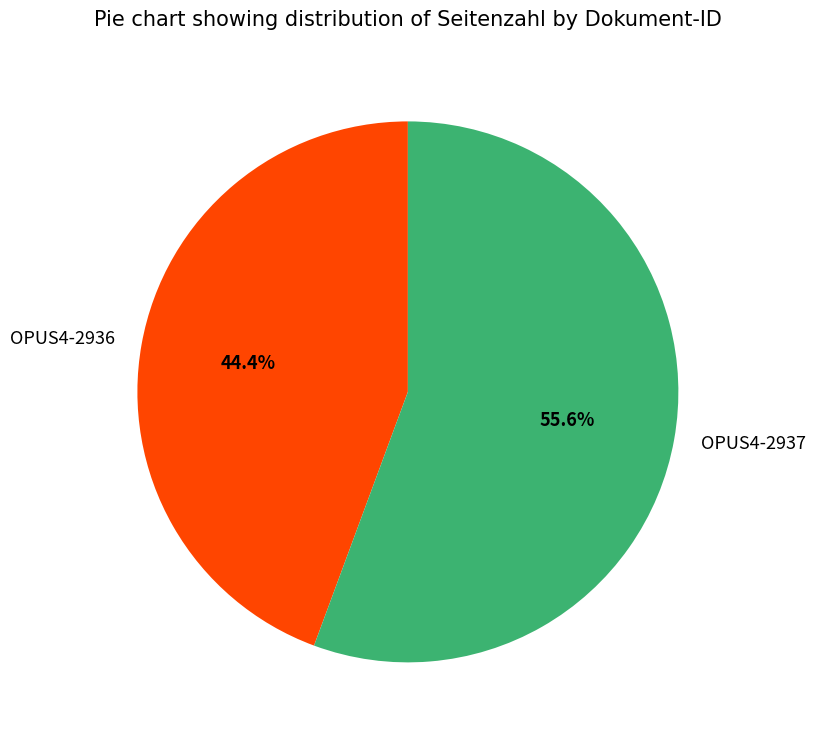

What is the smallest slice in the pie chart?

OPUS4-2936